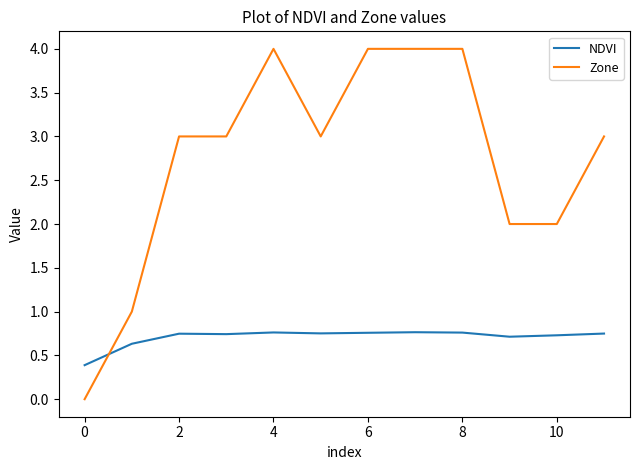

Which series has the largest total across all categories?

Zone